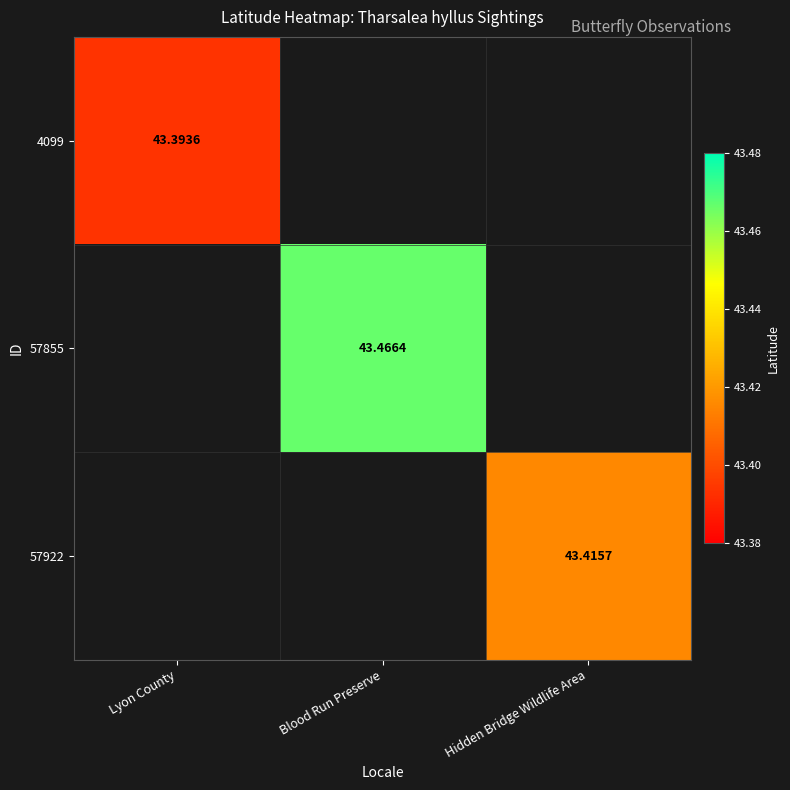

Which label corresponds to the smallest value in the chart?

Lyon County